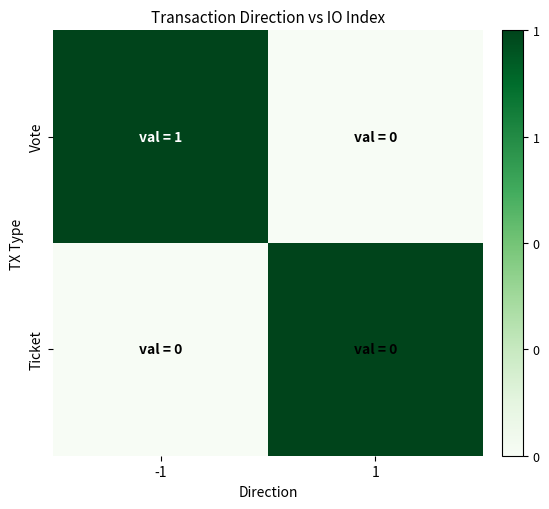

Between -1 and 1, which series saw the biggest shift?

Vote